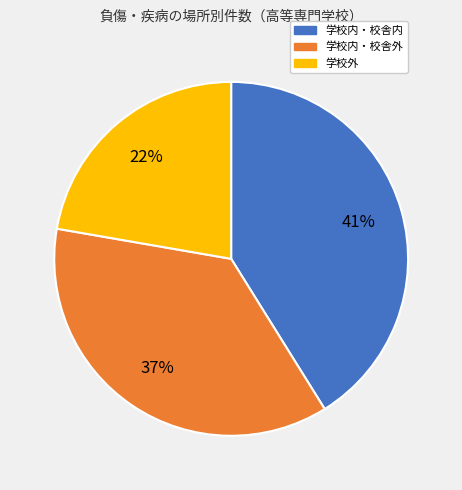

Approximately how many times larger is the value at 学校外 compared to 学校内・校舎外?

0.6